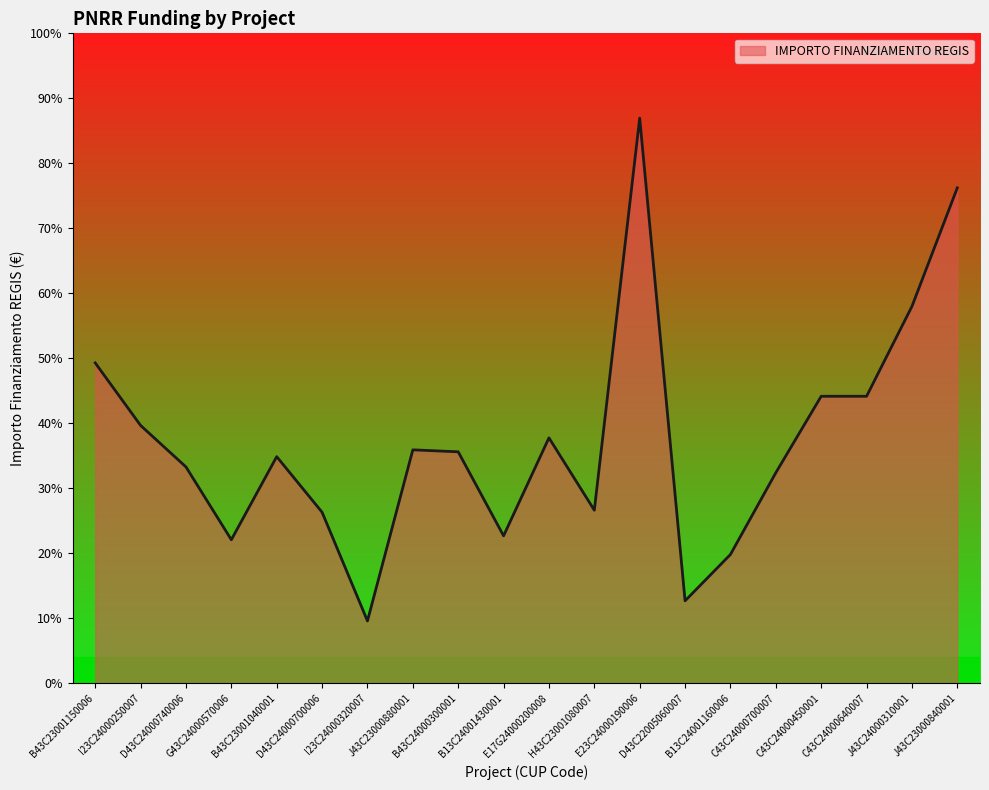

What is the value of the 3rd point from the left?

226102